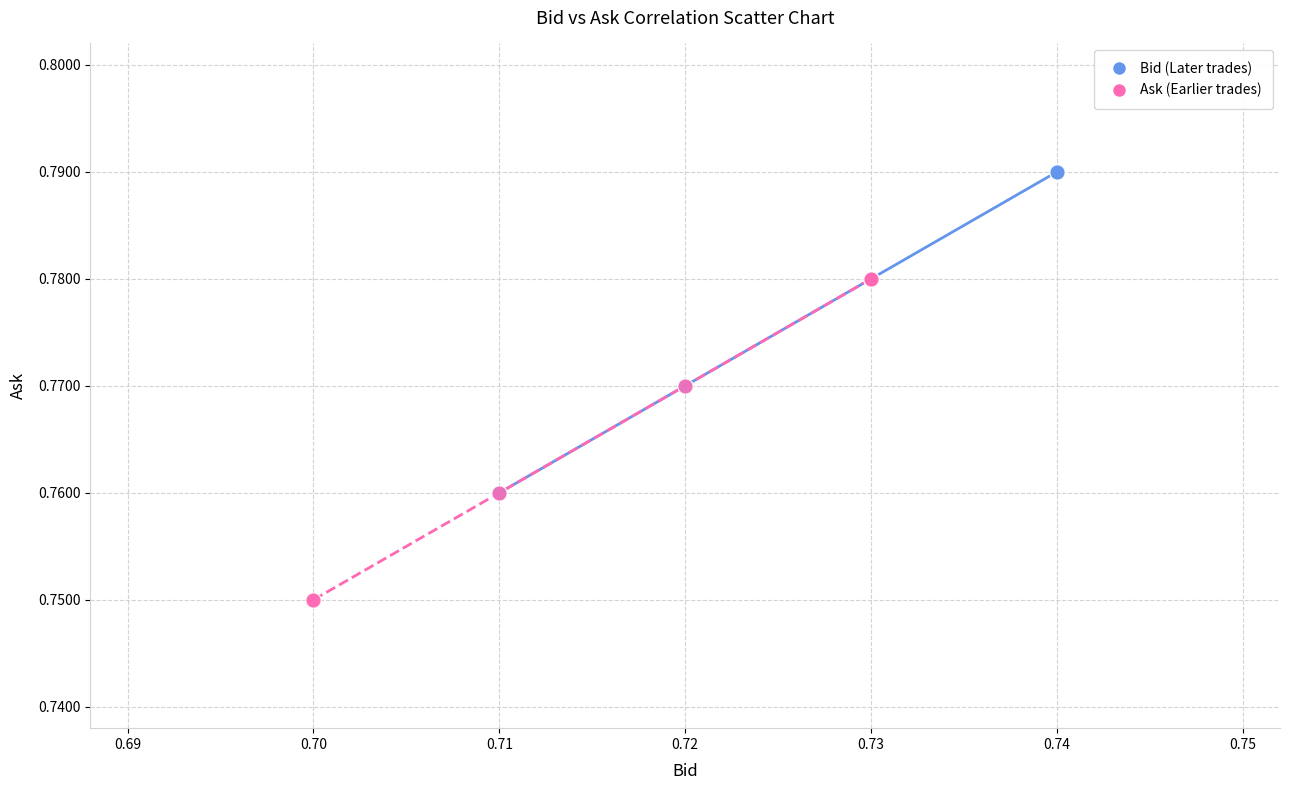

Which series contains the lowest Y value?

Ask (Earlier trades)